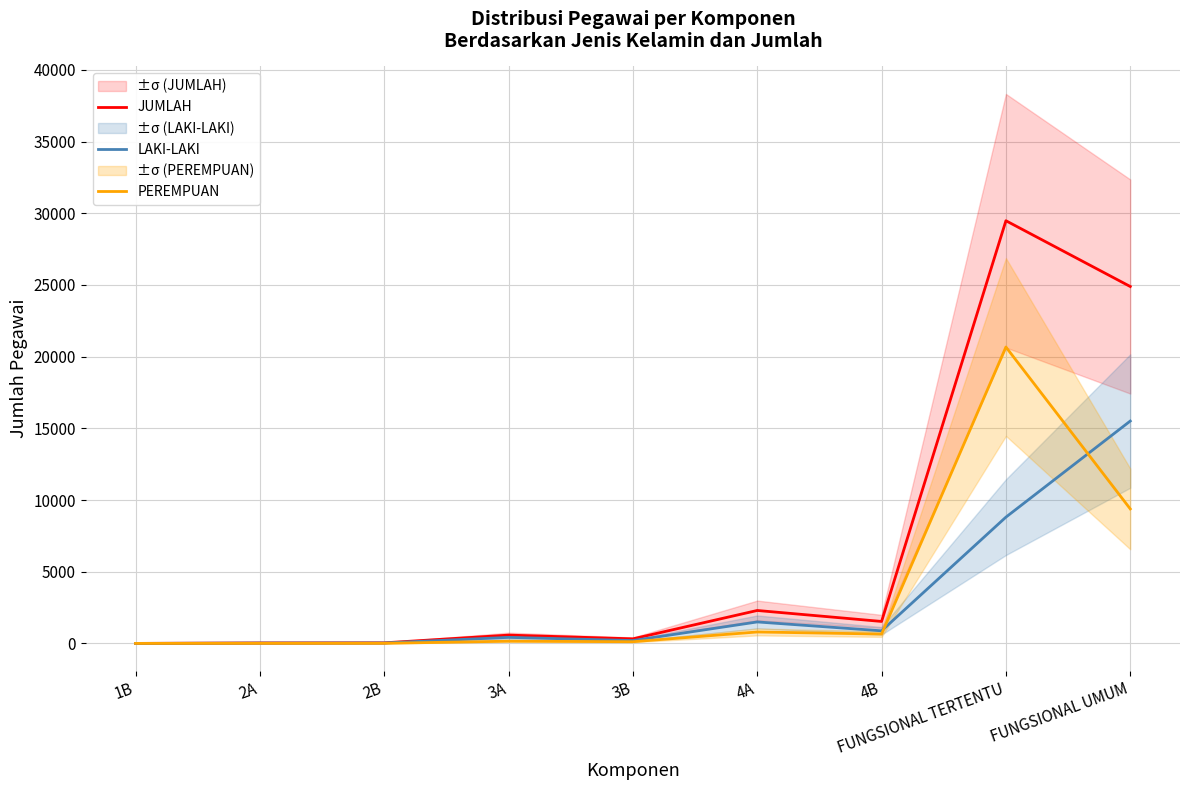

Where does the JUMLAH series first go above 580?

4A